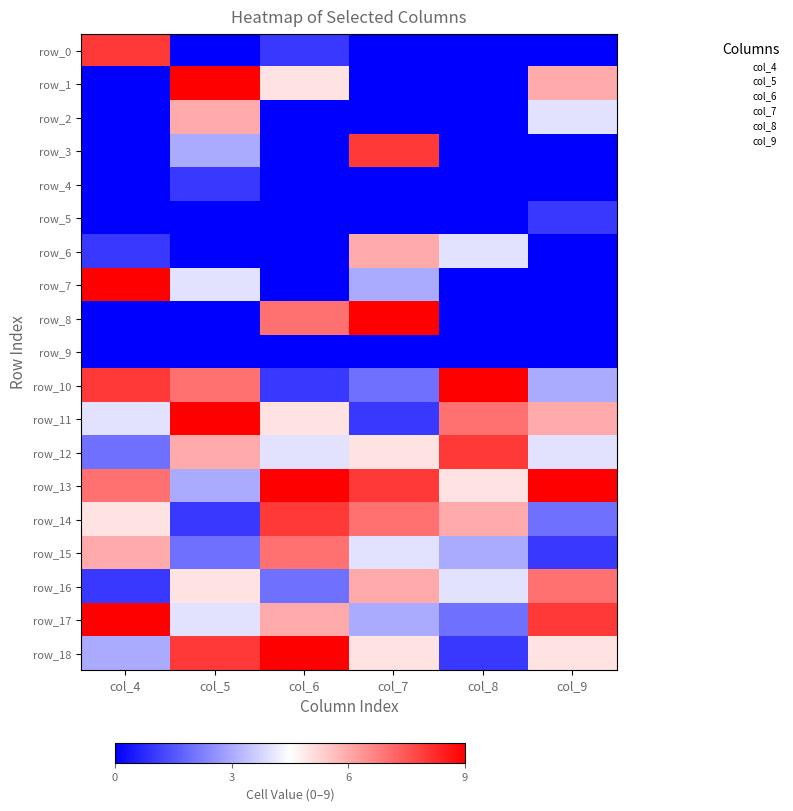

Reading left to right, what are all the values shown in this chart?

row_0: col_4=8	col_5=0	col_6=1	col_7=0	col_8=0	col_9=0
row_1: col_4=0	col_5=9	col_6=5	col_7=0	col_8=0	col_9=6
row_2: col_4=0	col_5=6	col_6=0	col_7=0	col_8=0	col_9=4
row_3: col_4=0	col_5=3	col_6=0	col_7=8	col_8=0	col_9=0
row_4: col_4=0	col_5=1	col_6=0	col_7=0	col_8=0	col_9=0
row_5: col_4=0	col_5=0	col_6=0	col_7=0	col_8=0	col_9=1
row_6: col_4=1	col_5=0	col_6=0	col_7=6	col_8=4	col_9=0
row_7: col_4=9	col_5=4	col_6=0	col_7=3	col_8=0	col_9=0
row_8: col_4=0	col_5=0	col_6=7	col_7=9	col_8=0	col_9=0
row_9: col_4=0	col_5=0	col_6=0	col_7=0	col_8=0	col_9=0
row_10: col_4=8	col_5=7	col_6=1	col_7=2	col_8=9	col_9=3
row_11: col_4=4	col_5=9	col_6=5	col_7=1	col_8=7	col_9=6
row_12: col_4=2	col_5=6	col_6=4	col_7=5	col_8=8	col_9=4
row_13: col_4=7	col_5=3	col_6=9	col_7=8	col_8=5	col_9=9
row_14: col_4=5	col_5=1	col_6=8	col_7=7	col_8=6	col_9=2
row_15: col_4=6	col_5=2	col_6=7	col_7=4	col_8=3	col_9=1
row_16: col_4=1	col_5=5	col_6=2	col_7=6	col_8=4	col_9=7
row_17: col_4=9	col_5=4	col_6=6	col_7=3	col_8=2	col_9=8
row_18: col_4=3	col_5=8	col_6=9	col_7=5	col_8=1	col_9=5